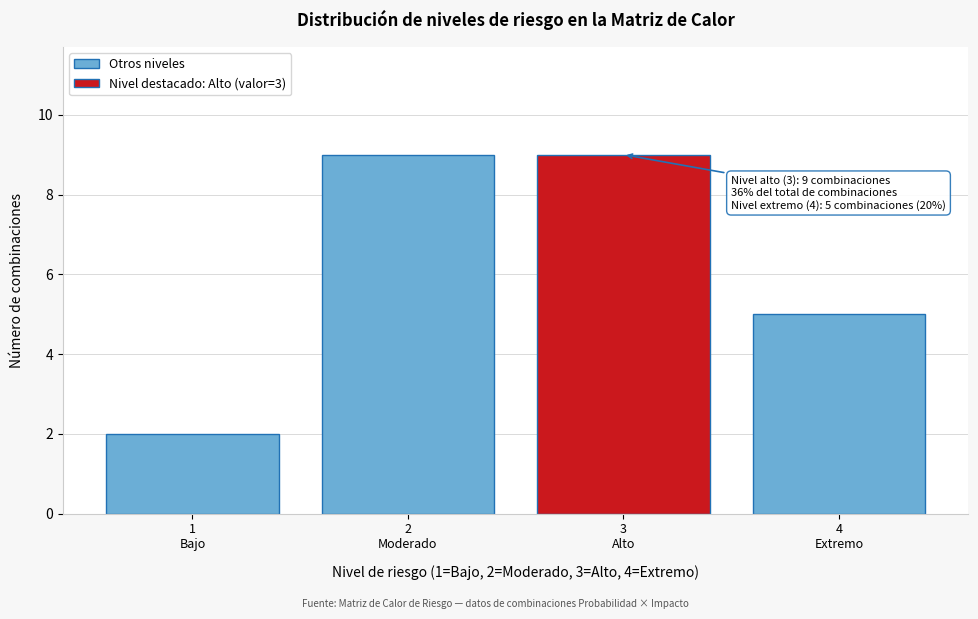

Reading left to right, extract all data points from this chart.

2	9	9	5